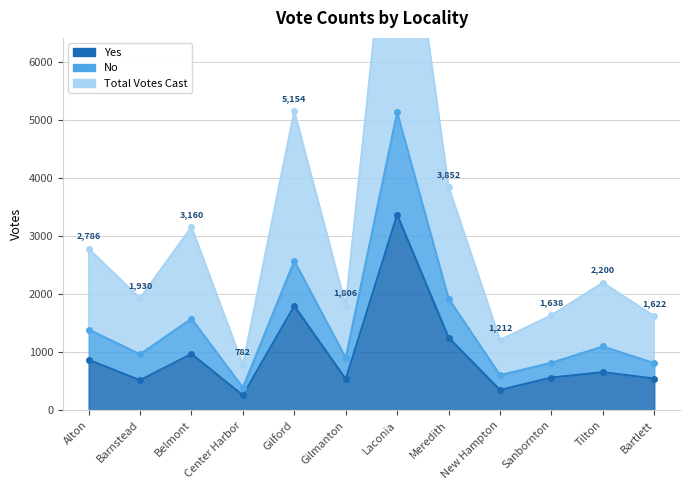

True or false: Yes and Total Votes Cast cross at least once.

False